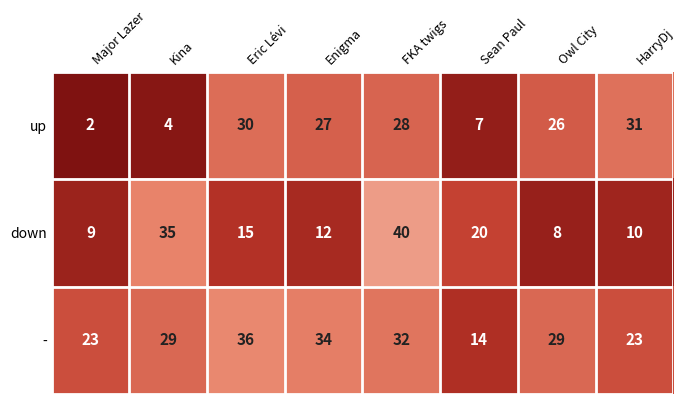

What is the difference between the - values at Kina and HarryDj?

6